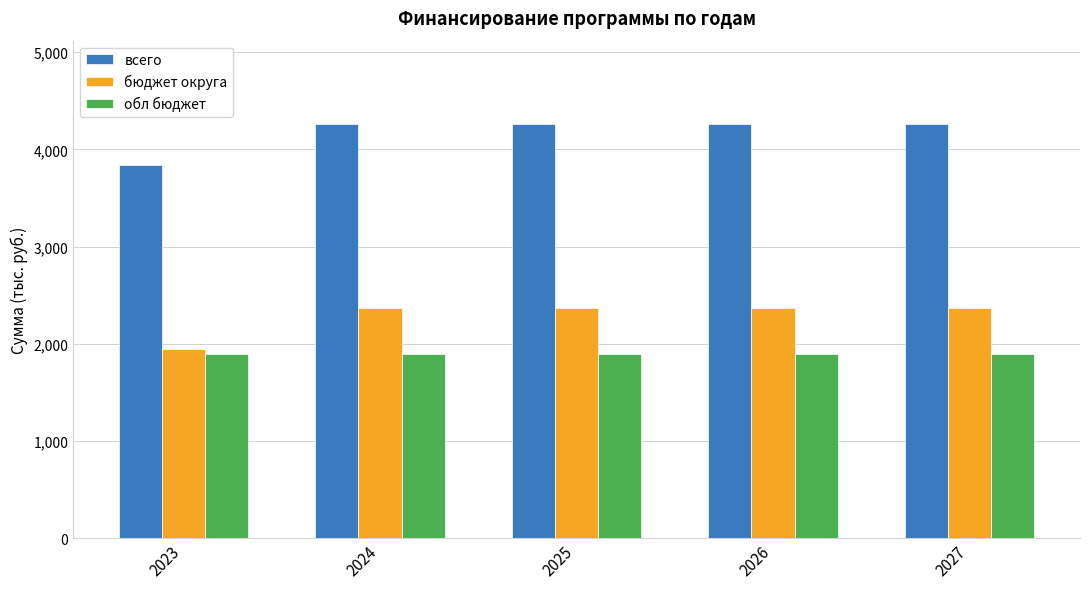

What is the minimum value shown in the chart?

1891.8